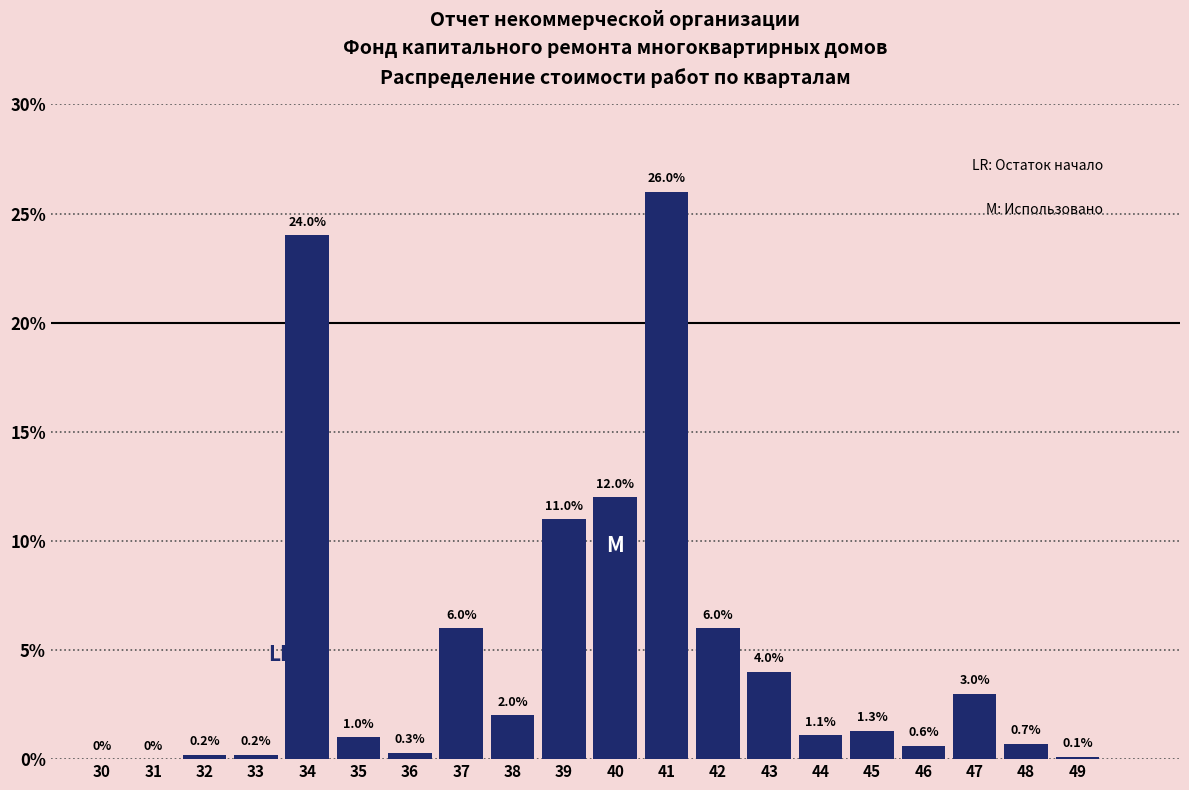

Reading left to right, what are all the values shown in this chart?

30=0.0	31=0.0	32=0.2	33=0.2	34=24.0	35=1.0	36=0.3	37=6.0	38=2.0	39=11.0	40=12.0	41=26.0	42=6.0	43=4.0	44=1.1	45=1.3	46=0.6	47=3.0	48=0.7	49=0.1